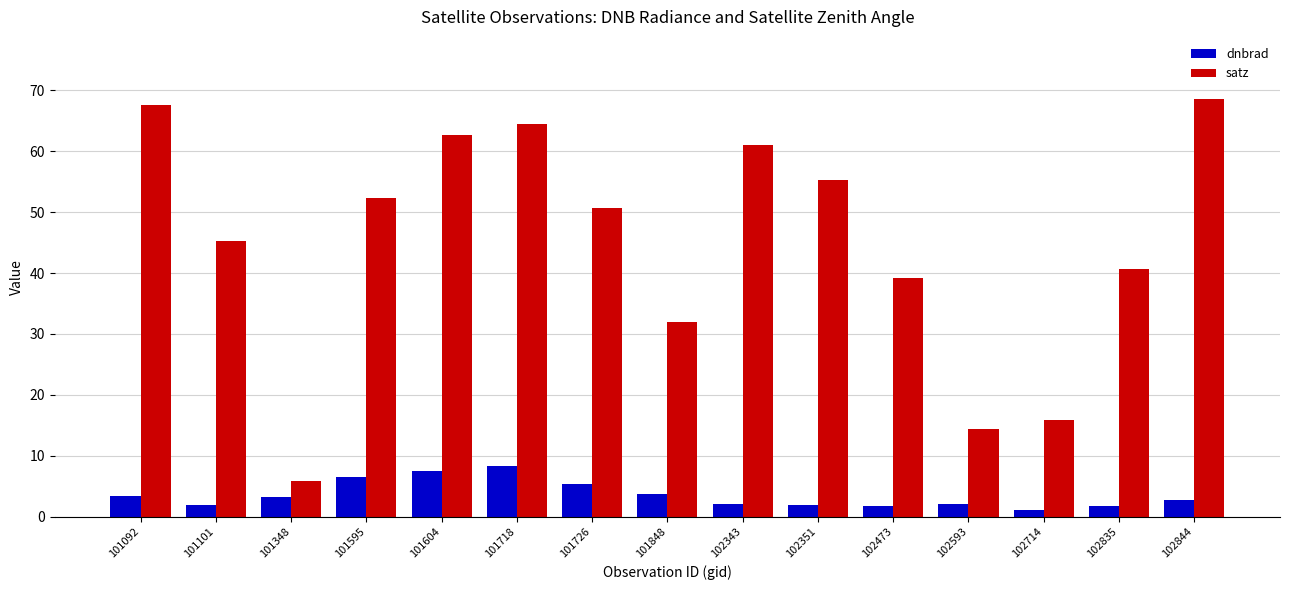

Rank the series by their maximum value, from highest to lowest.

satz, dnbrad